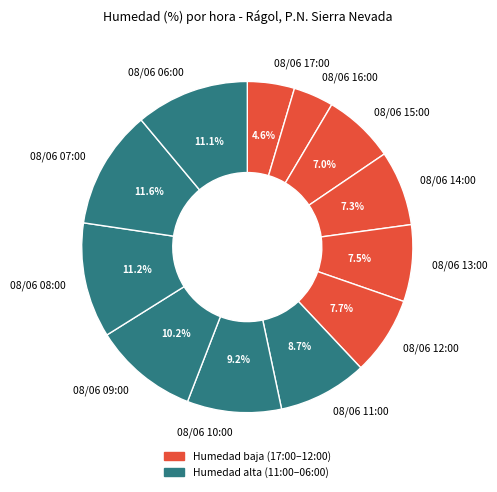

To the nearest percent, what is the average slice percentage?

8%